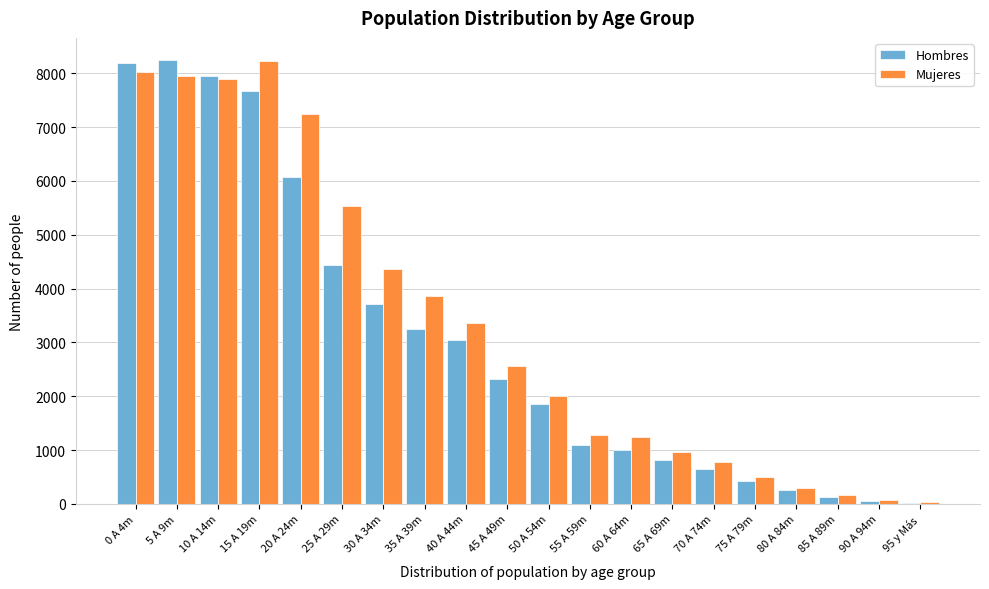

At which label does Mujeres reach its peak?

15 A 19m